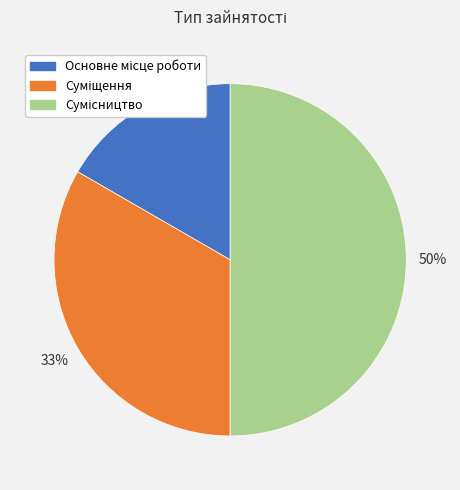

To the nearest percent, what is the difference between the largest and smallest slice percentages?

33%